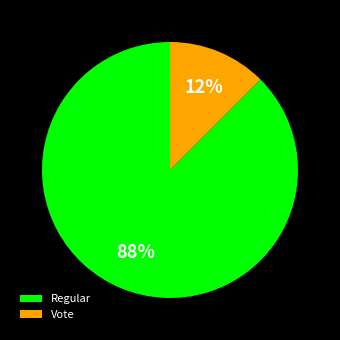

Is the sum of Regular and Vote greater than half?

Yes